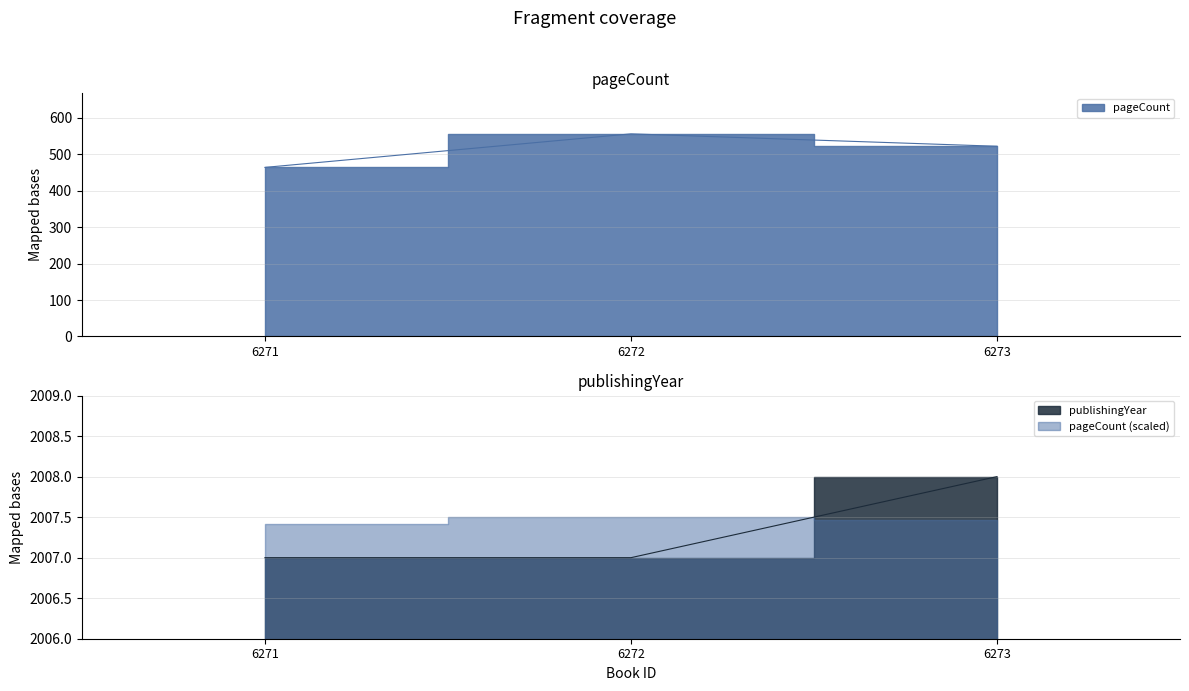

What is the value of the pageCount point at the 1st from the left?

464